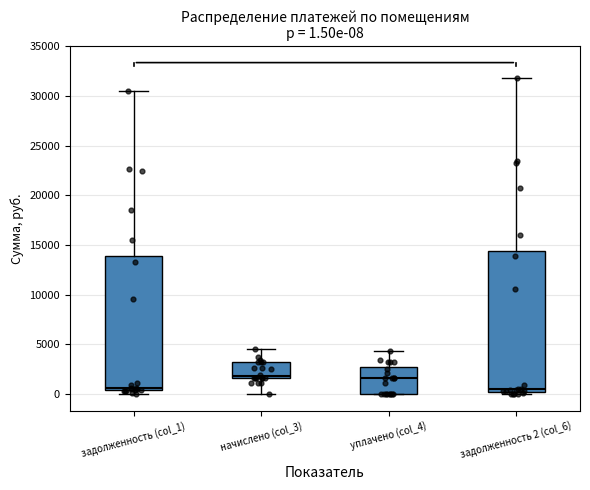

Which box is the tallest, from its lower edge to its upper edge?

задолженность 2 (col_6)